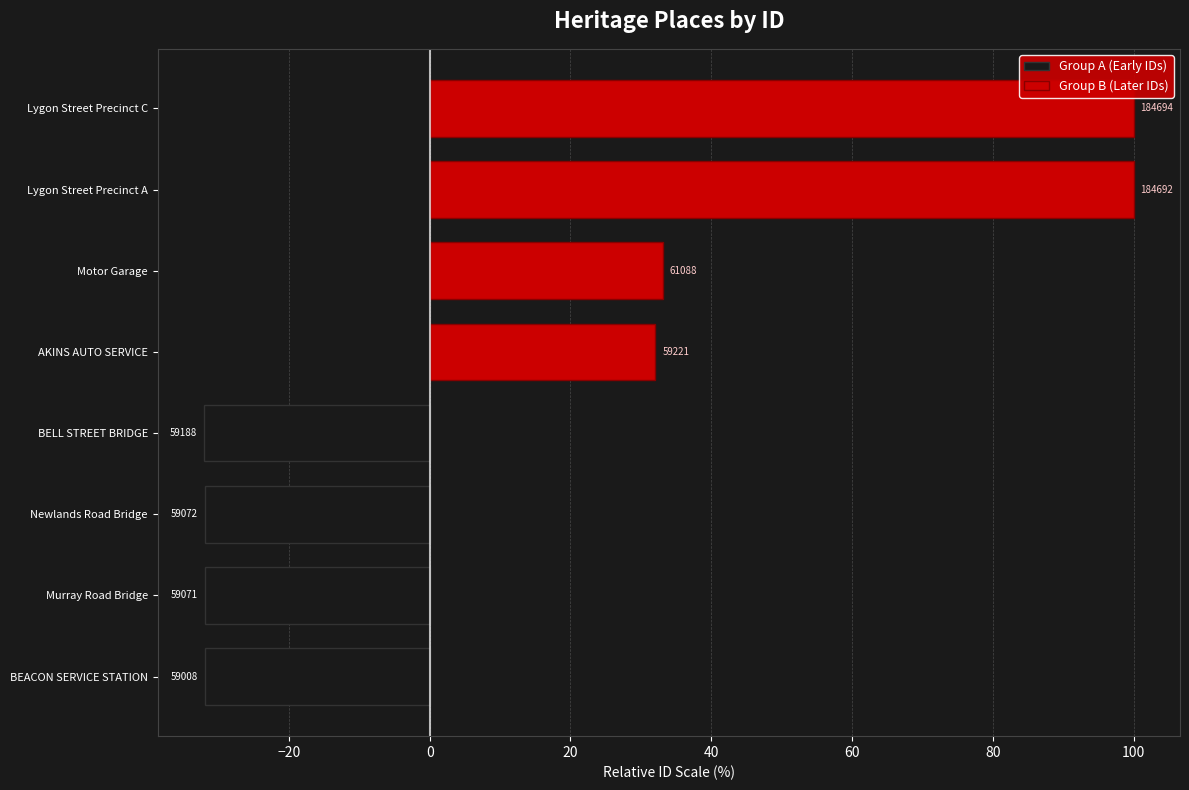

Does the chart contain stacked bars?

No